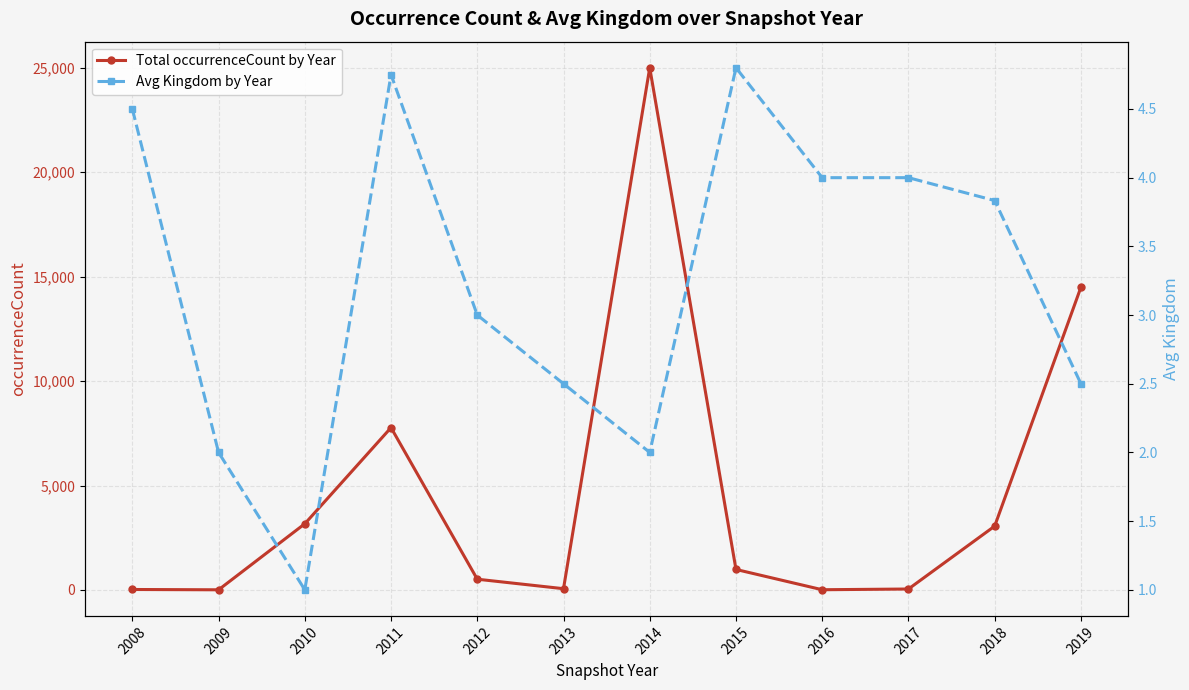

What is the minimum value for Total occurrenceCount by Year?

8